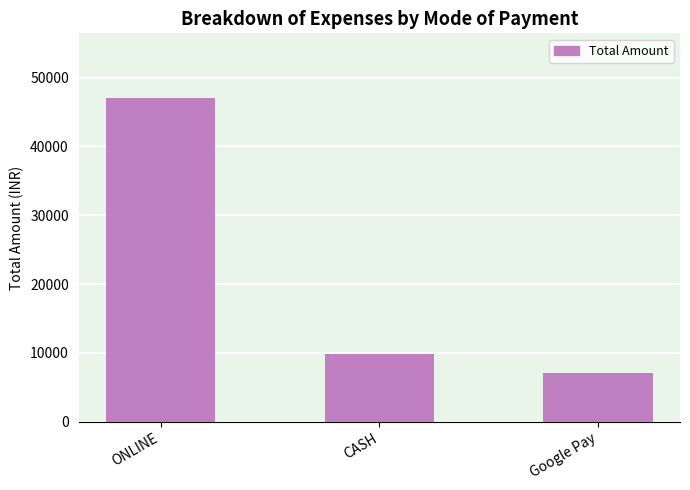

List the labels in order of value, largest first.

ONLINE, CASH, Google Pay